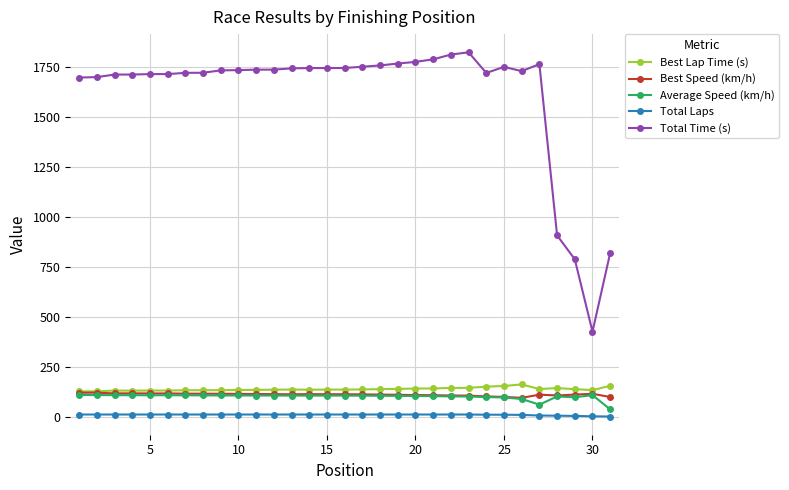

In Average Speed (km/h), how many points are lower than both neighbors (excluding endpoints)?

2